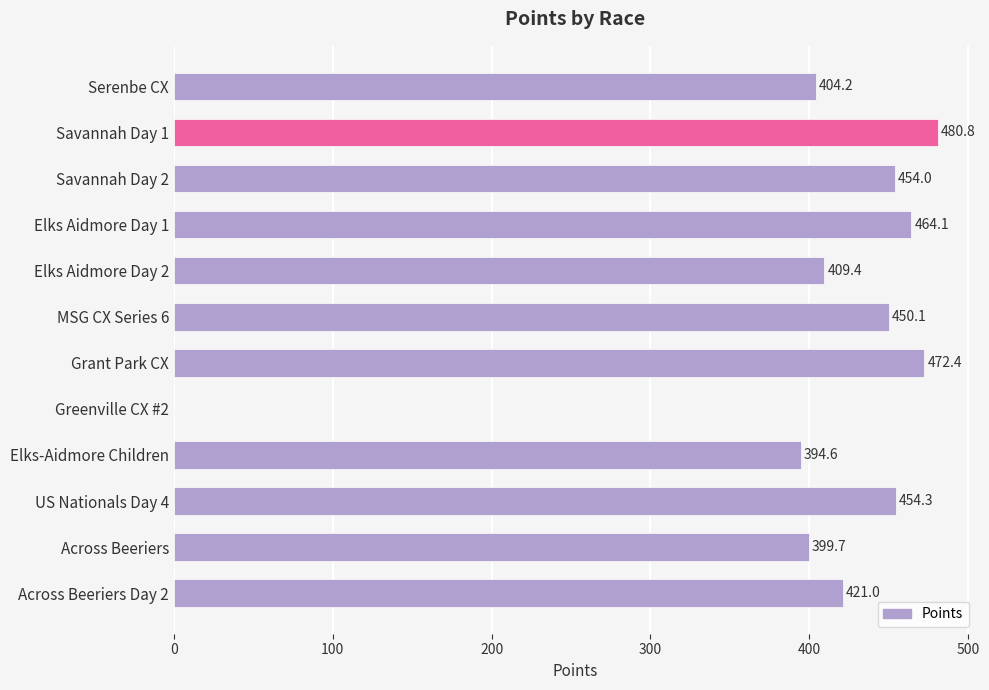

What is the sum of the values at Elks-Aidmore Children and Elks Aidmore Day 1?

858.7